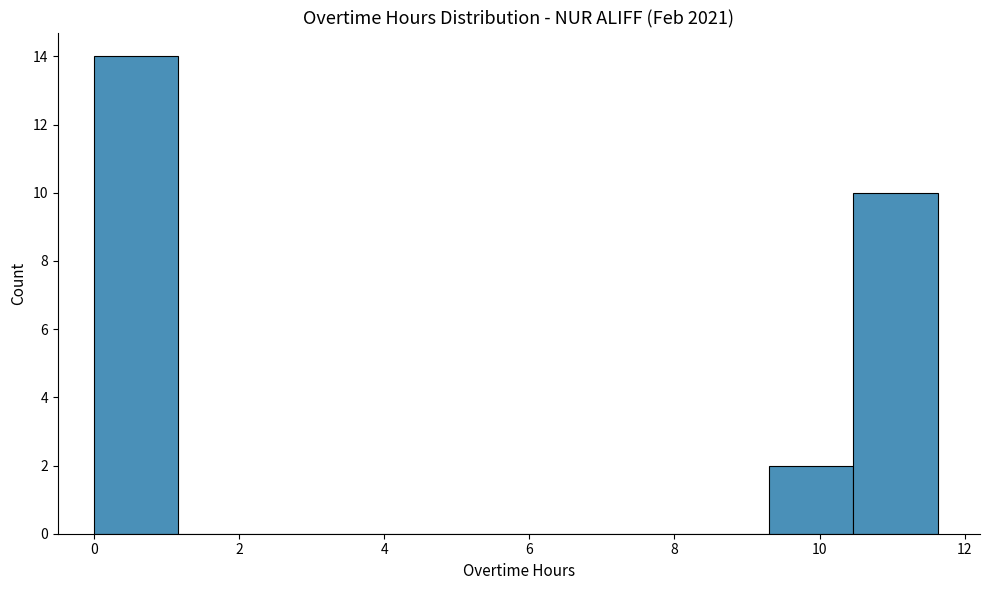

Which range on the x-axis has the tallest bar?

0.0 to 1.2